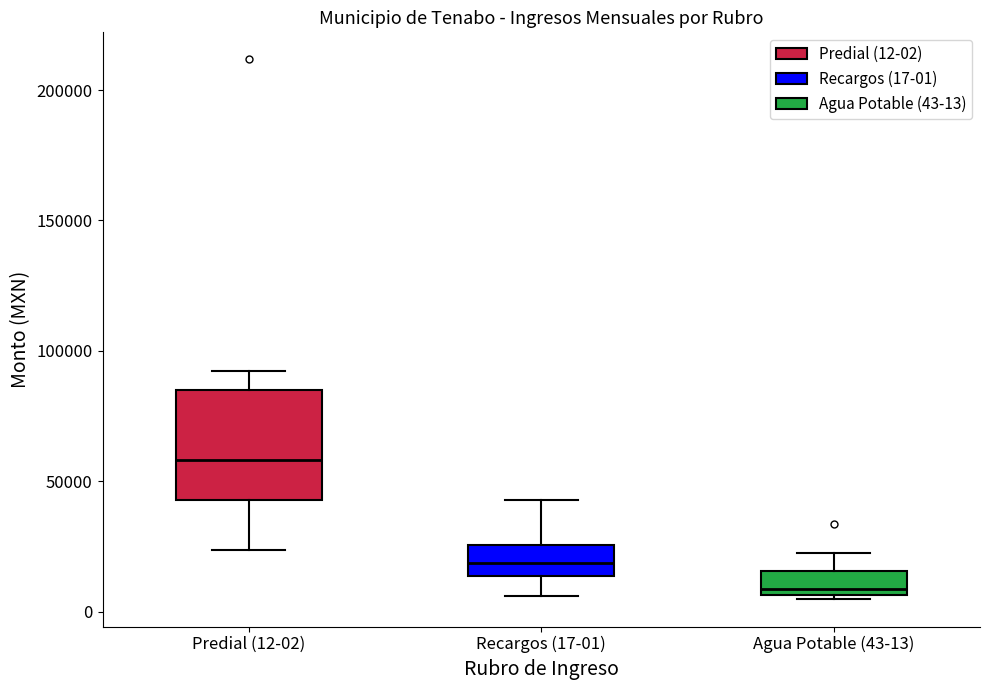

Which box has the lowest median line?

Agua Potable (43-13)